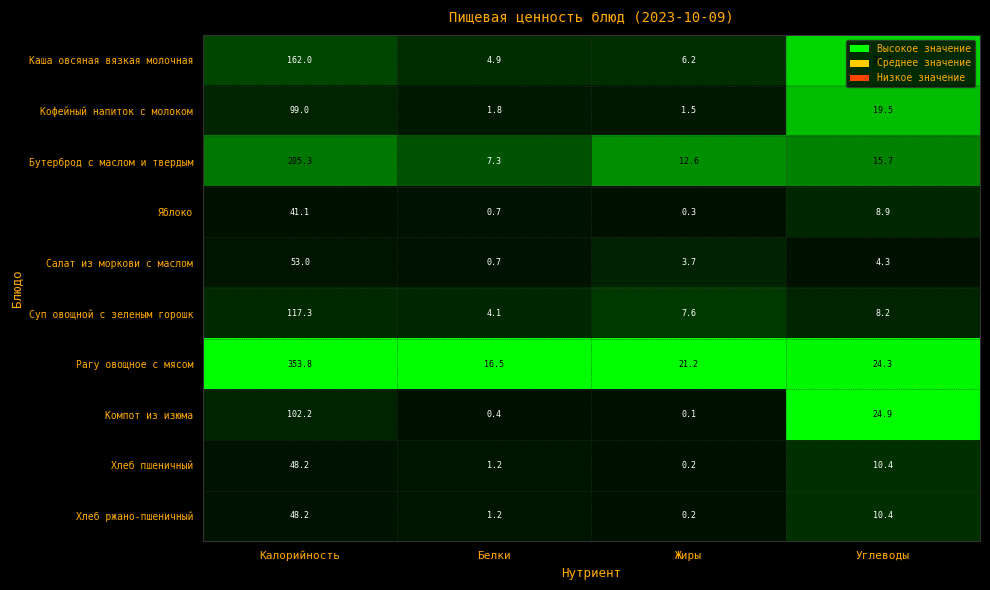

Is it true that Суп овощной с зеленым горошк equals 117.3 at Калорийность?

True